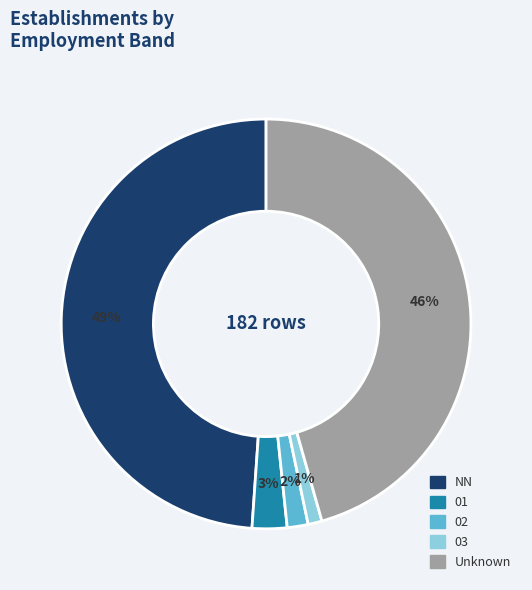

Does any single category account for the majority?

No